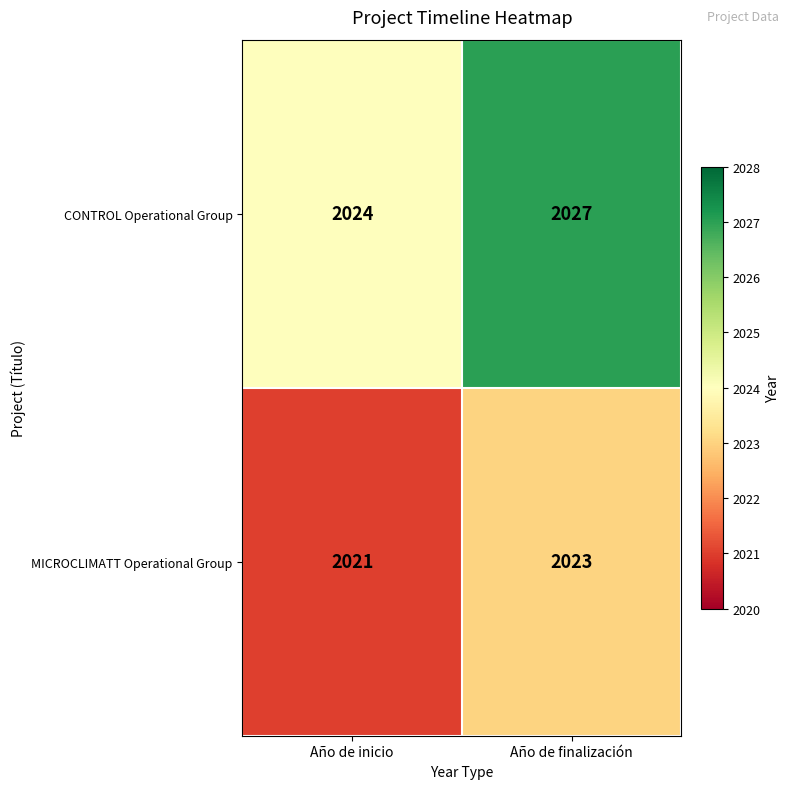

Which category has the lowest value across all series?

Año de inicio